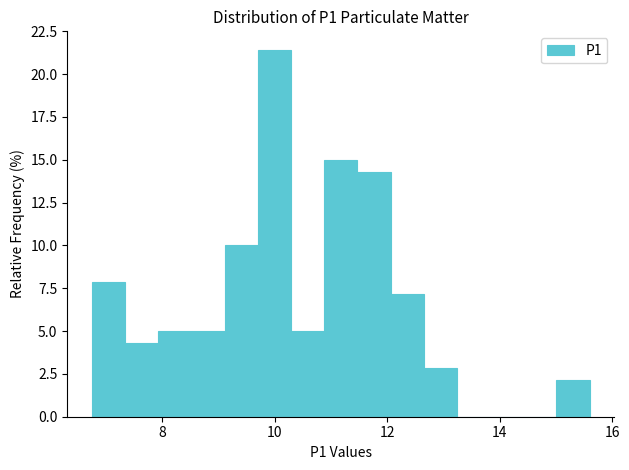

Read against the x-axis, roughly where is the centre of the tallest bar?

10.0